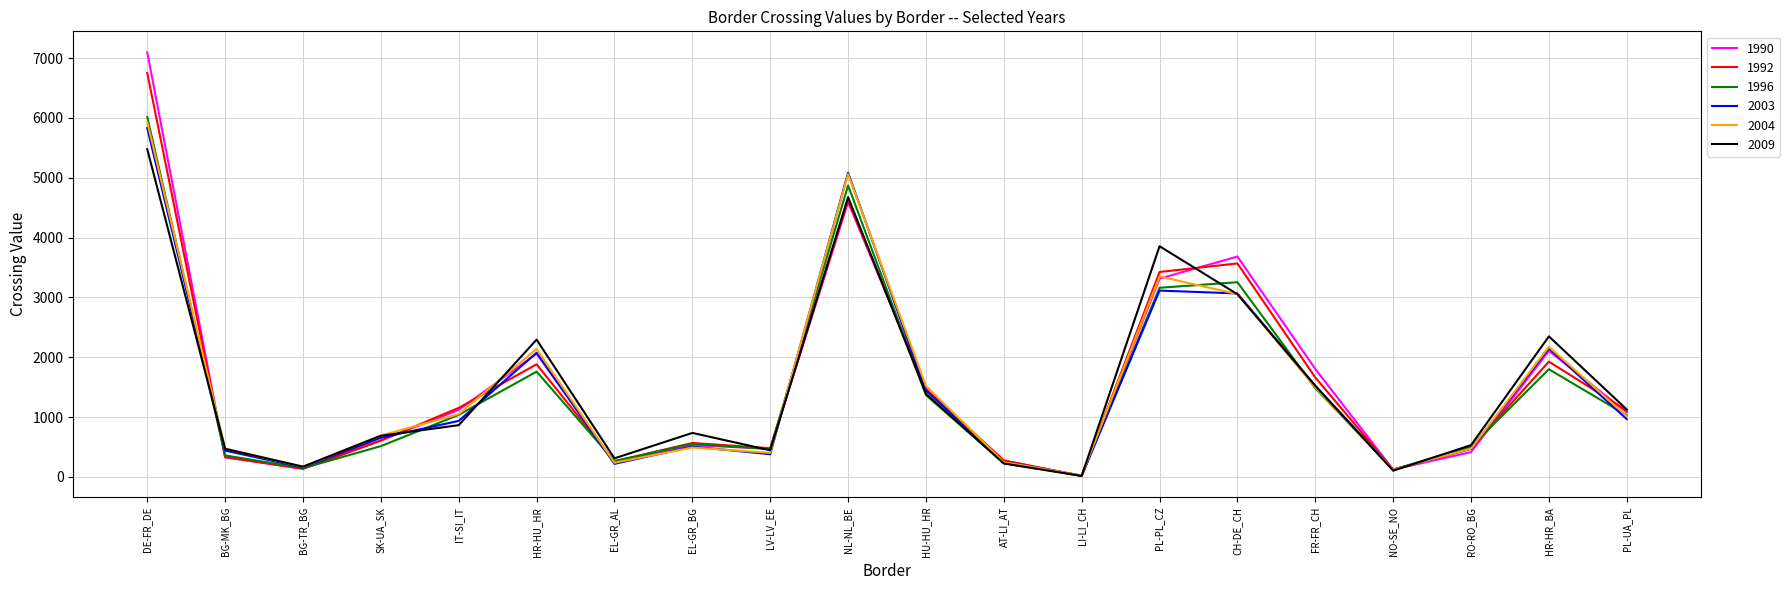

In 1992, how many points are higher than both neighbors (excluding endpoints)?

5